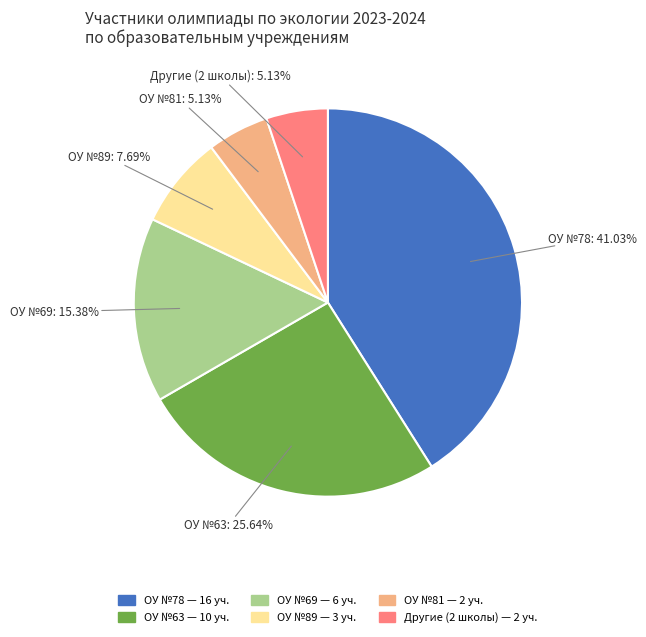

What is the ratio of the value at ОУ №69 to the value at ОУ №63?

0.6